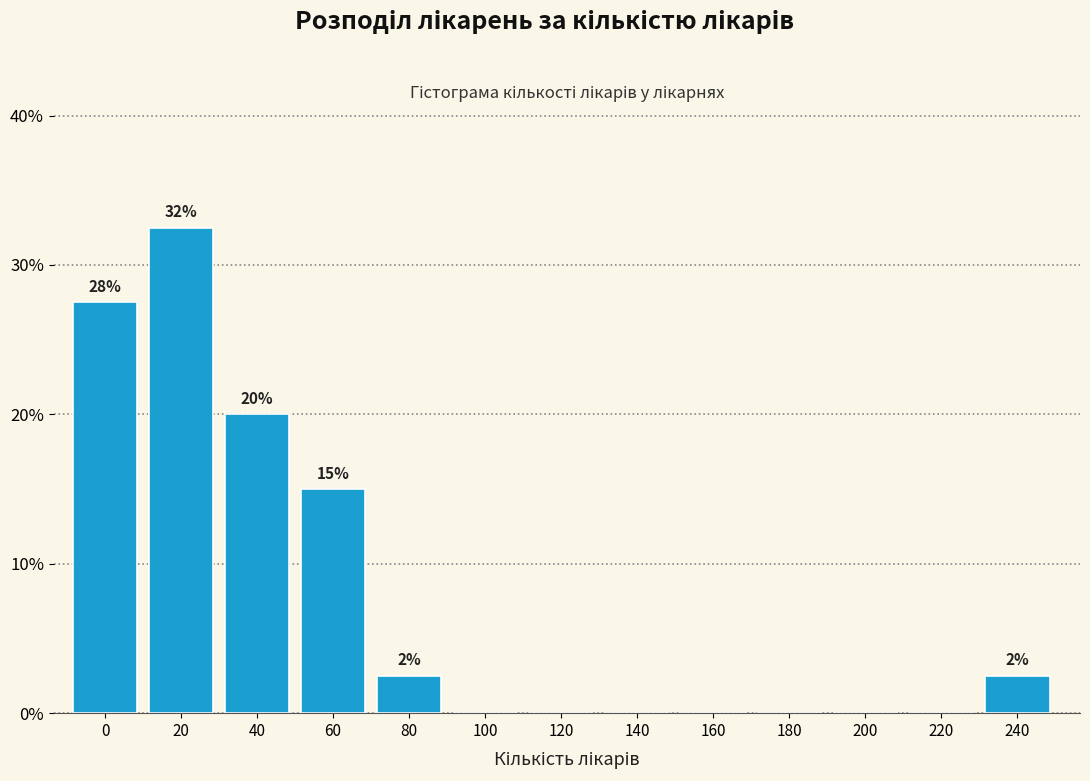

Reading left to right, extract all data points from this chart.

0=27.5	20=32.5	40=20.0	60=15.0	80=2.5	100=0.0	120=0.0	140=0.0	160=0.0	180=0.0	200=0.0	220=0.0	240=2.5